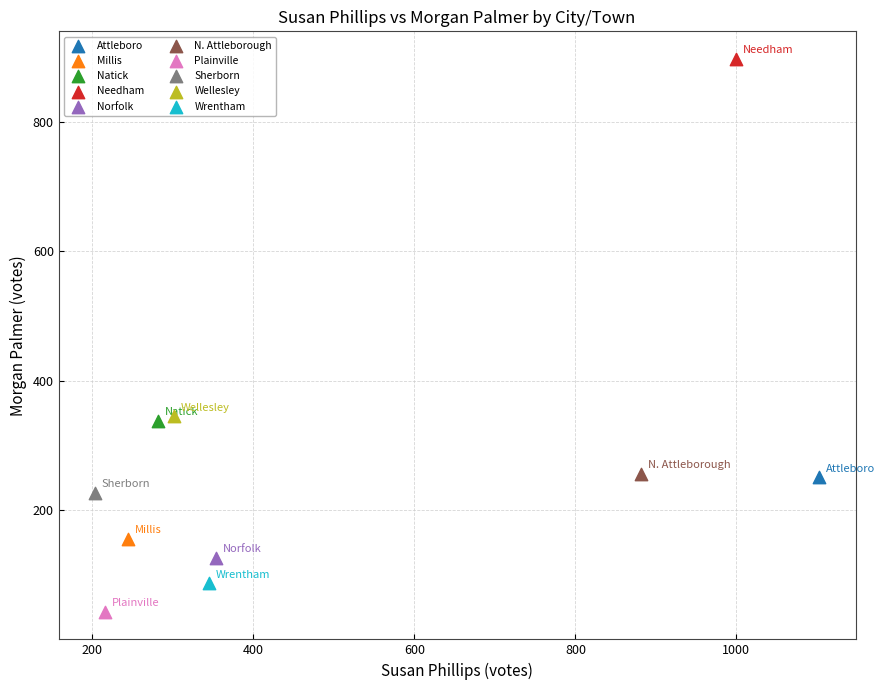

What are all the series names shown in the legend?

Attleboro, Millis, Natick, Needham, Norfolk, N. Attleborough, Plainville, Sherborn, Wellesley, Wrentham